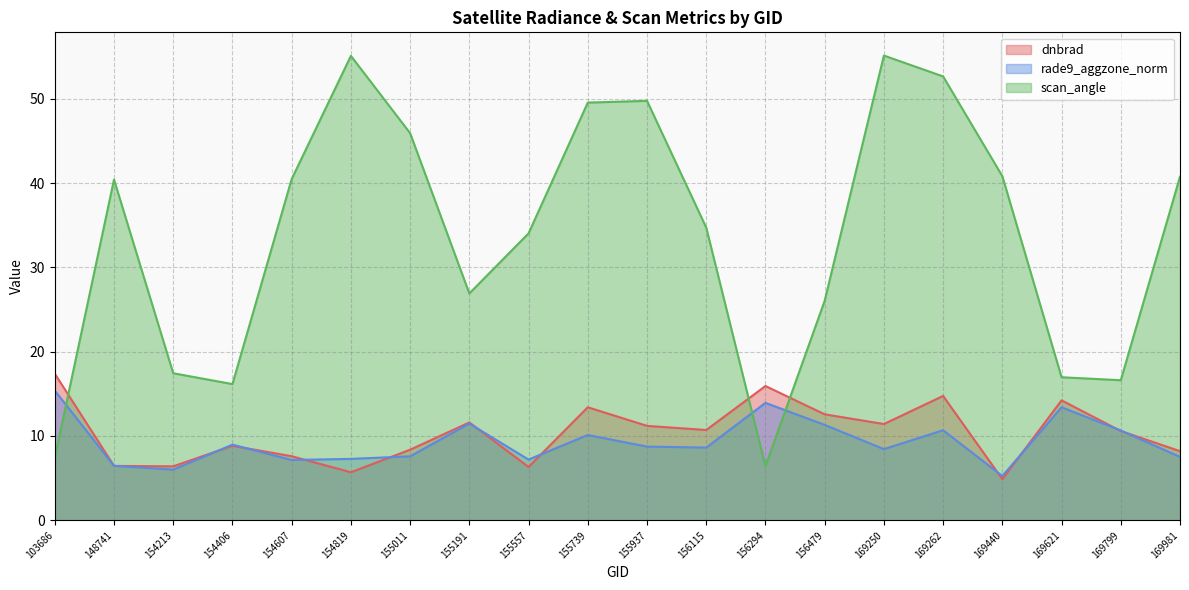

Reading left to right, transcribe all the data shown in this chart.

dnbrad: 17.4	6.5	6.4	8.8	7.6	5.7	8.4	11.6	6.3	13.4	11.2	10.7	15.9	12.6	11.4	14.7	4.9	14.2	10.6	8.2
rade9_aggzone_norm: 15.4	6.5	6.0	9.0	7.2	7.3	7.6	11.5	7.2	10.1	8.7	8.6	13.9	11.3	8.4	10.7	5.3	13.4	10.7	7.5
scan_angle: 7.4	40.4	17.4	16.2	40.5	55.1	45.9	26.9	34.0	49.5	49.7	34.7	6.4	26.0	55.1	52.6	40.8	17.0	16.6	40.8